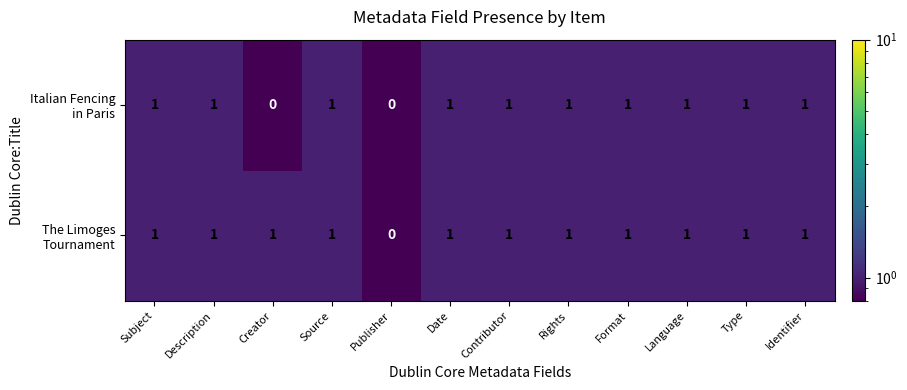

Which series has the largest range (max minus min)?

The Limoges Tournament